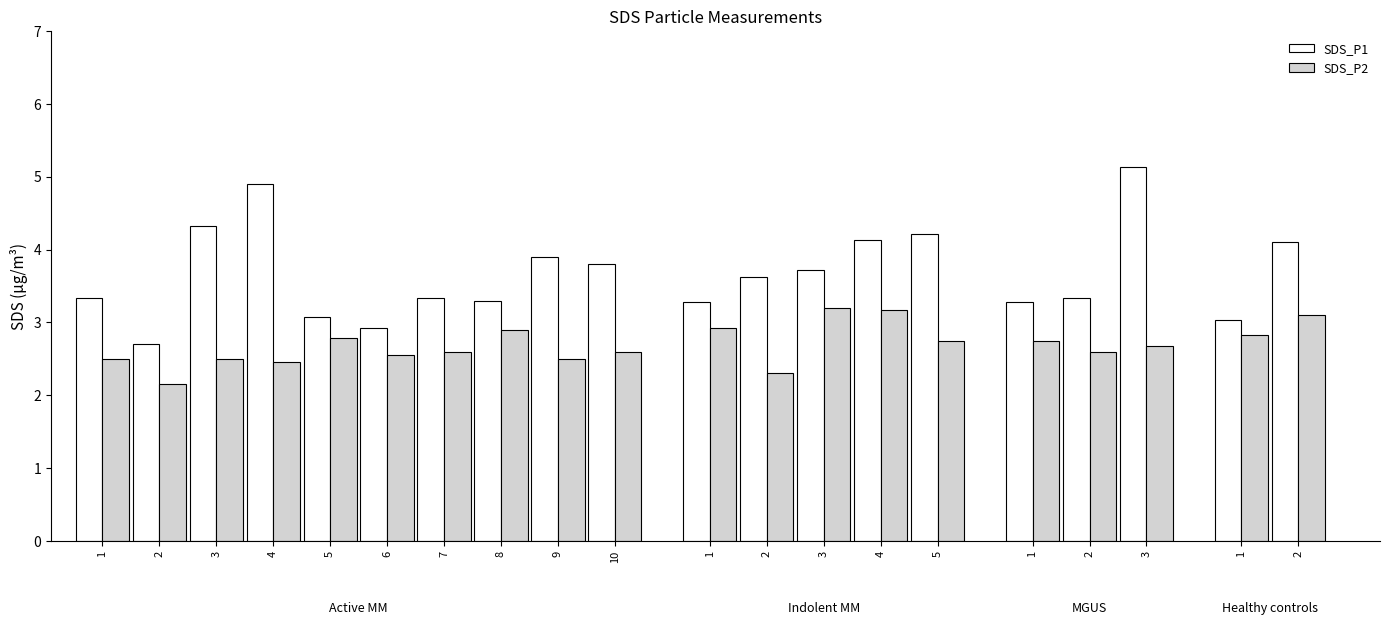

How many bars are there in each group?

2